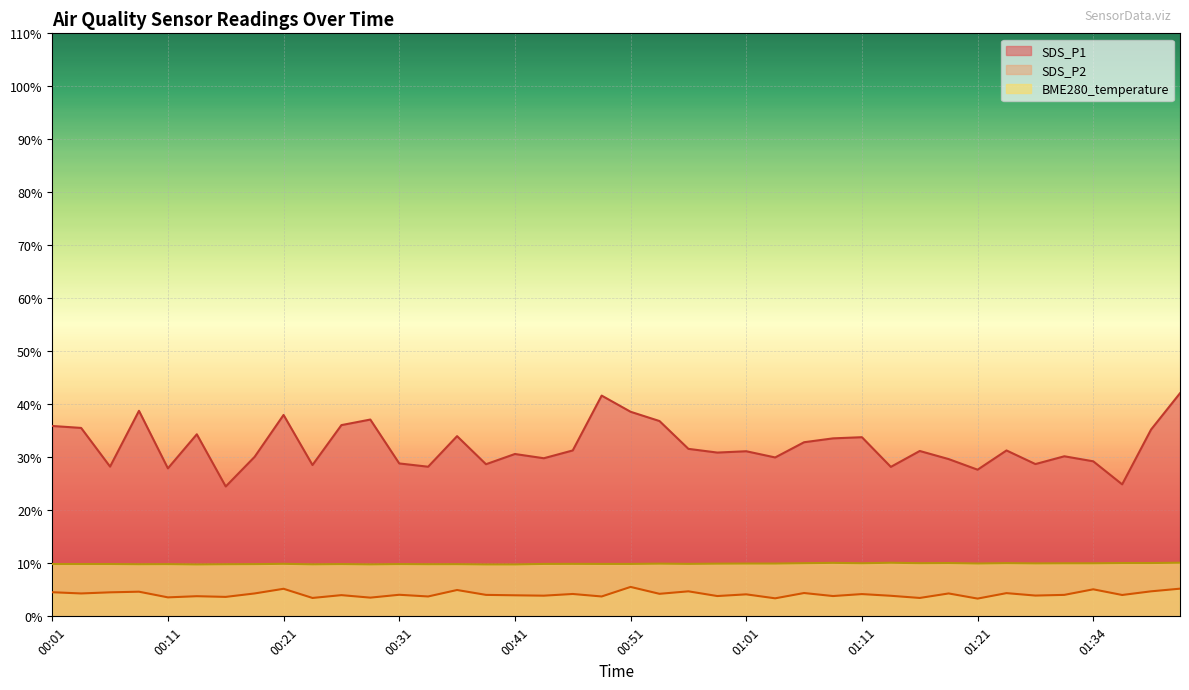

What is the lowest value of the SDS_P1 series?

24.5